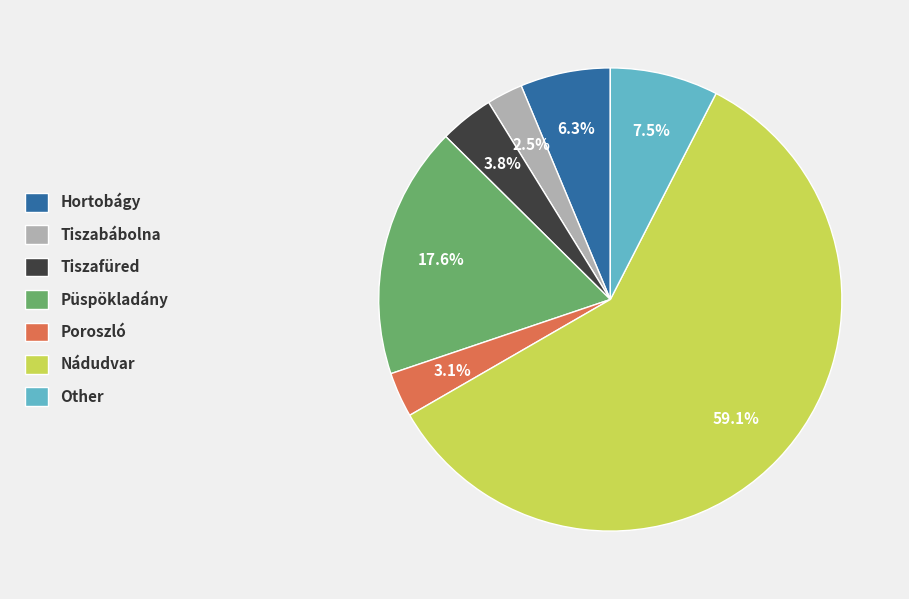

What percentage is the Püspökladány slice, to the nearest percent?

18%